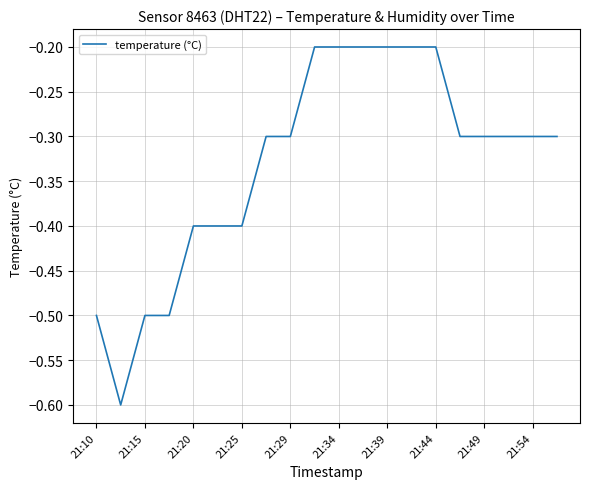

What is the difference between the maximum and minimum values?

0.4